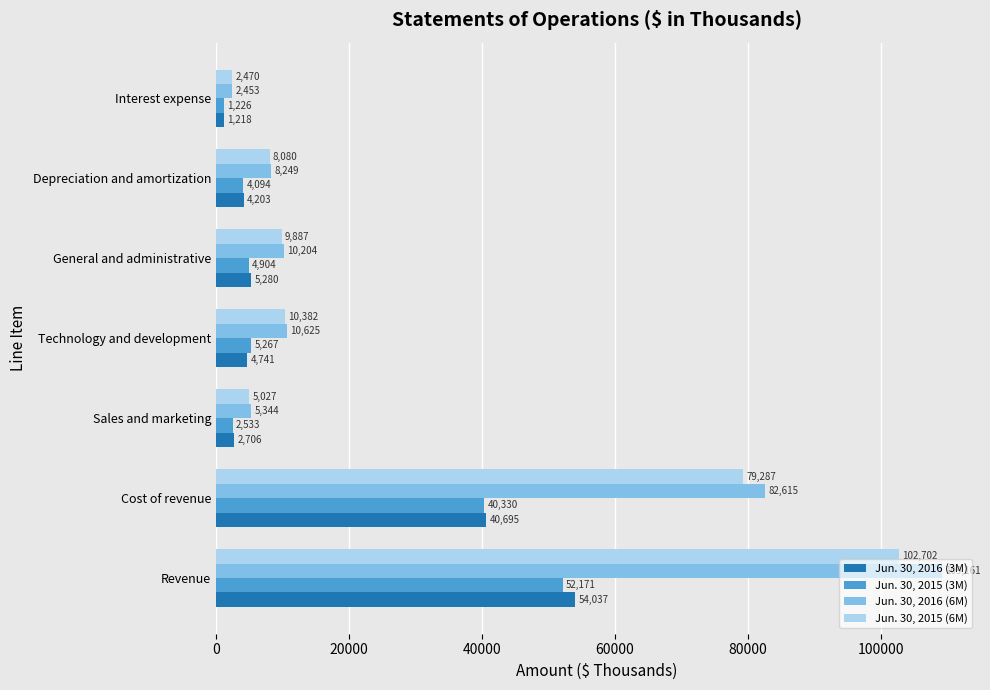

The value of Jun. 30, 2015 (6M) at General and administrative is 4599. True or false?

False